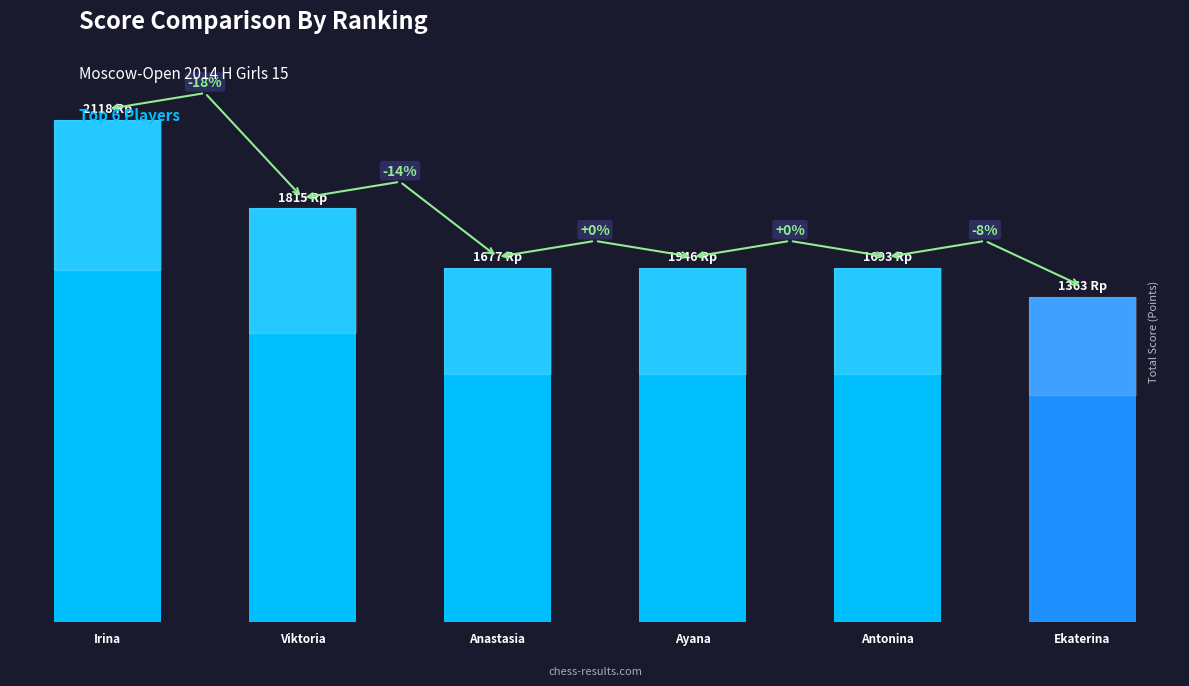

Which category has the highest value across all series?

Irina